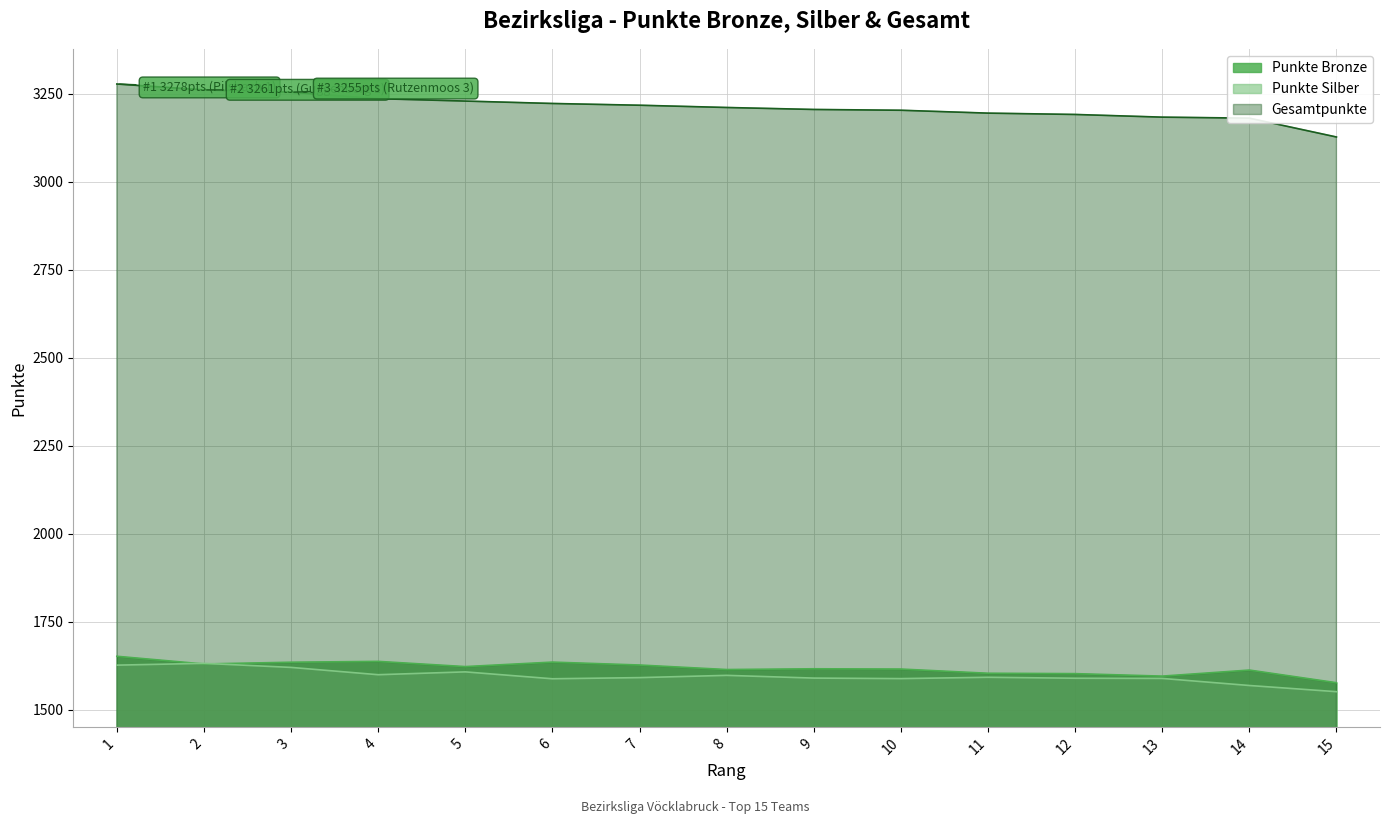

True or false: Punkte Bronze and Gesamtpunkte intersect in this chart.

False